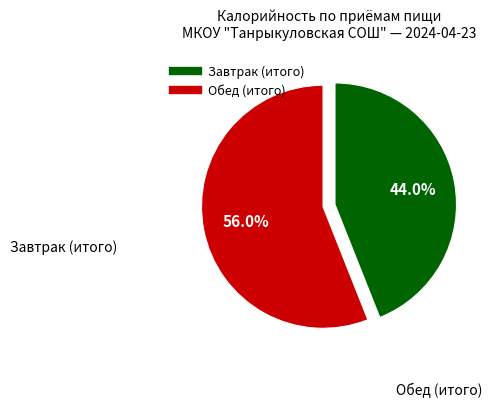

Rank the categories by value from highest to lowest.

Обед (итого), Завтрак (итого)